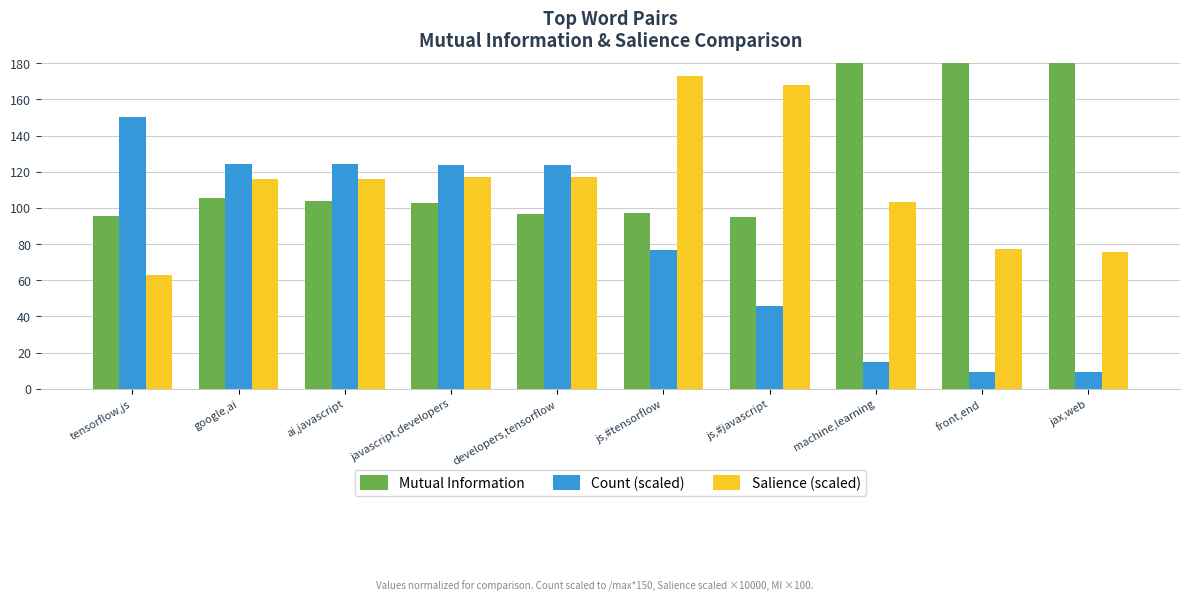

Reading left to right, what are all the values shown in this chart?

Mutual Information: tensorflow,js=95.7	google,ai=105.3	ai,javascript=103.7	javascript,developers=102.4	developers,tensorflow=96.4	js,#tensorflow=97.1	js,#javascript=95.0	machine,learning=182.1	front,end=217.3	jax,web=187.2
Count (scaled): tensorflow,js=150.0	google,ai=124.5	ai,javascript=124.5	javascript,developers=123.9	developers,tensorflow=123.9	js,#tensorflow=76.5	js,#javascript=45.7	machine,learning=14.8	front,end=9.5	jax,web=9.5
Salience (scaled): tensorflow,js=63.0	google,ai=115.7	ai,javascript=115.7	javascript,developers=116.8	developers,tensorflow=116.8	js,#tensorflow=173.0	js,#javascript=167.7	machine,learning=103.4	front,end=77.3	jax,web=75.6